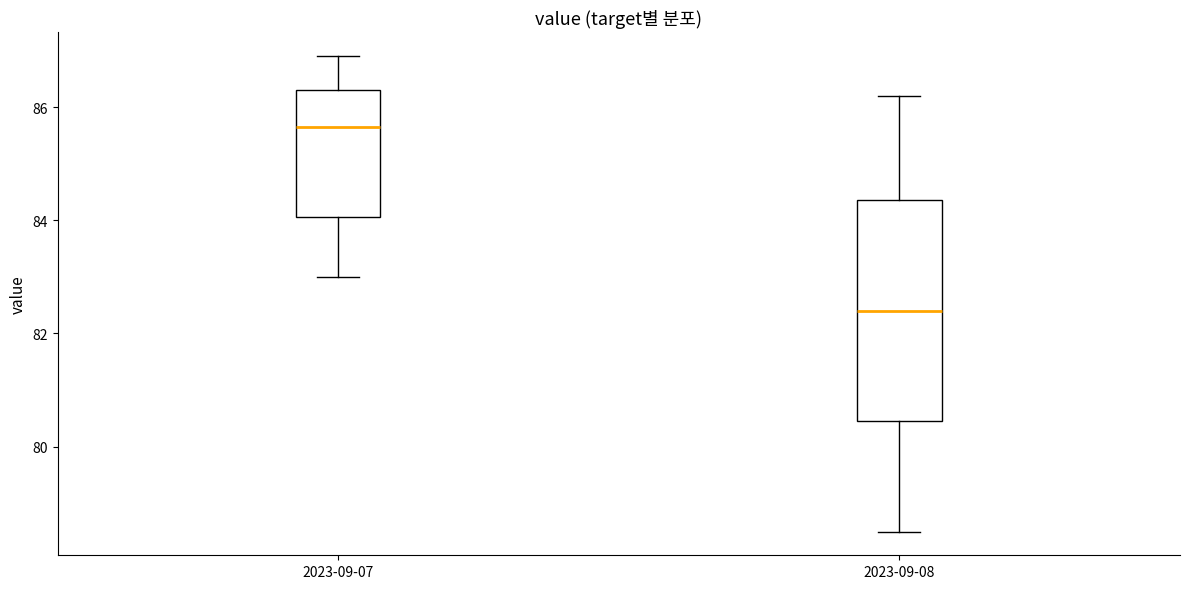

Where does the upper whisker of the box for 2023-09-08 end on the y-axis? The values are not printed on the chart, so give them approximately, as read against the axis.

86.2